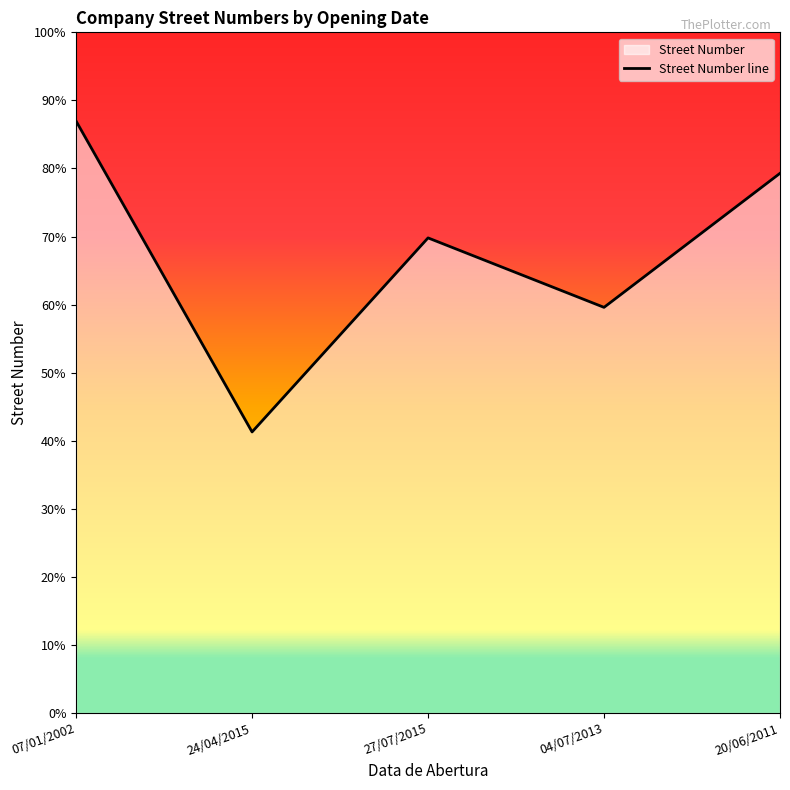

Between 24/04/2015 and 27/07/2015, which is larger?

27/07/2015